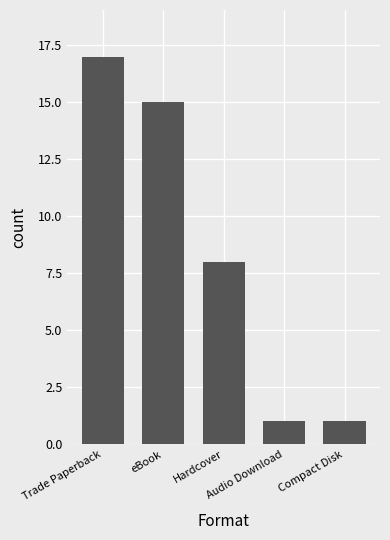

What is the ratio of the value at Trade Paperback to the value at Audio Download?

17.0